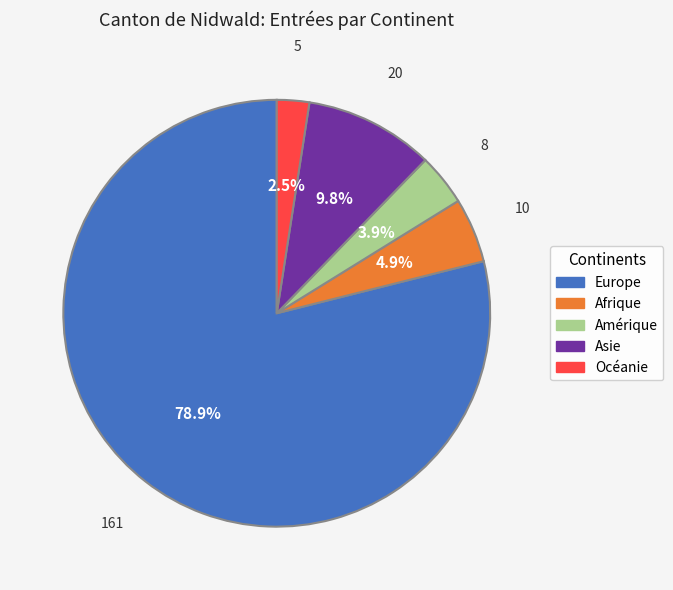

To the nearest percent, what percentage of the pie is Afrique?

5%